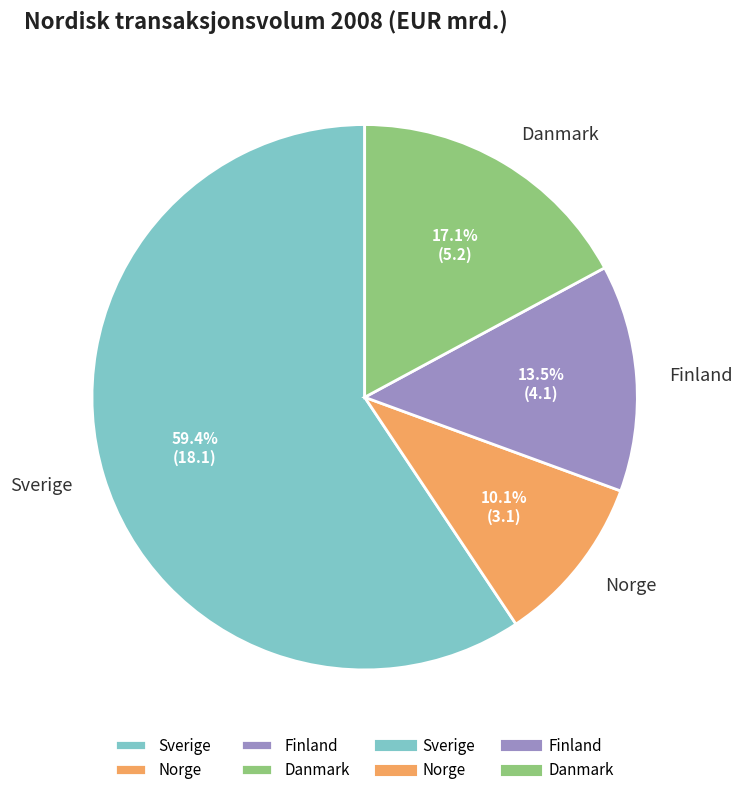

To the nearest percent, what is the combined percentage of Sverige and Norge?

69%